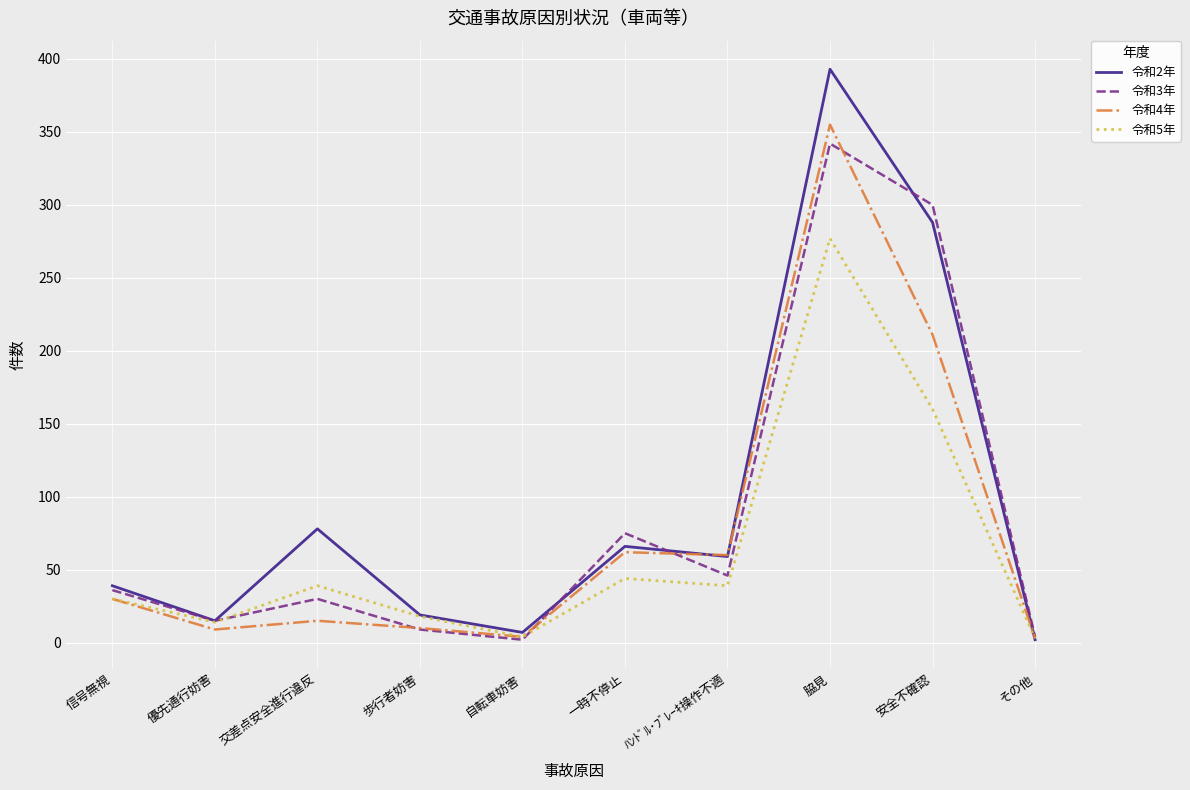

At which category is the sum across all series the highest?

脇見